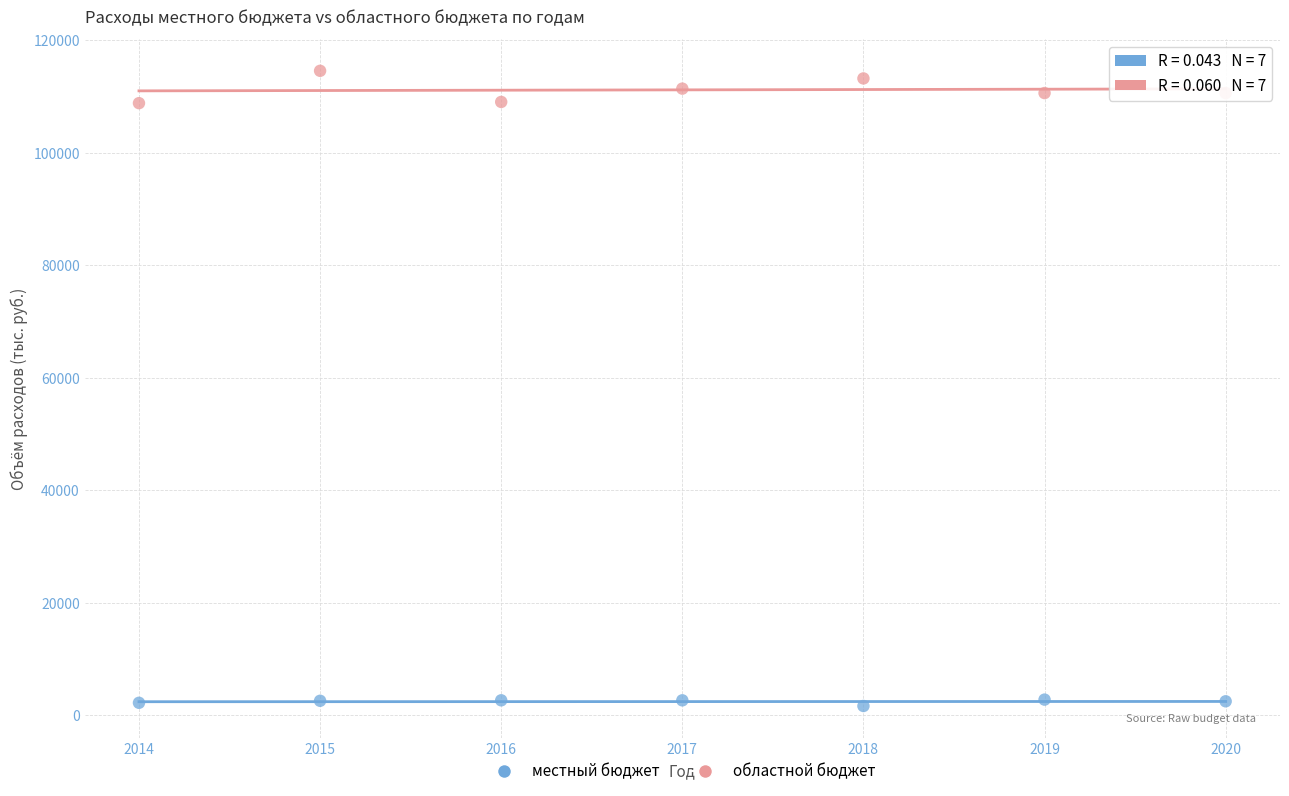

Across all data points, what is the range of Y values (max minus min)?

112907.0